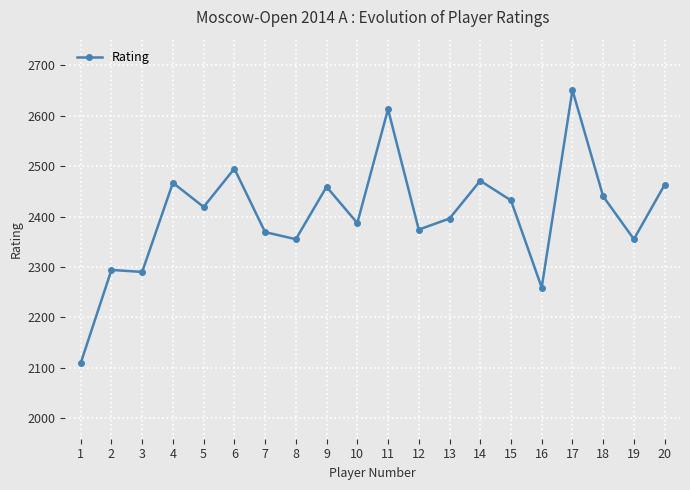

What is the approximate value at 1, to the nearest 50?

2100